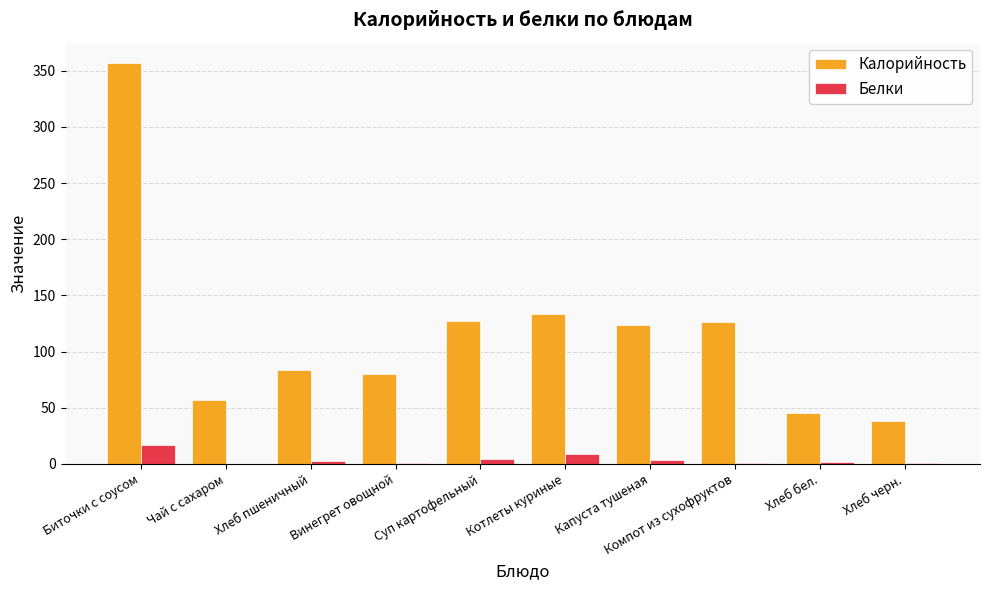

At which category is the sum across all series the highest?

Биточки с соусом